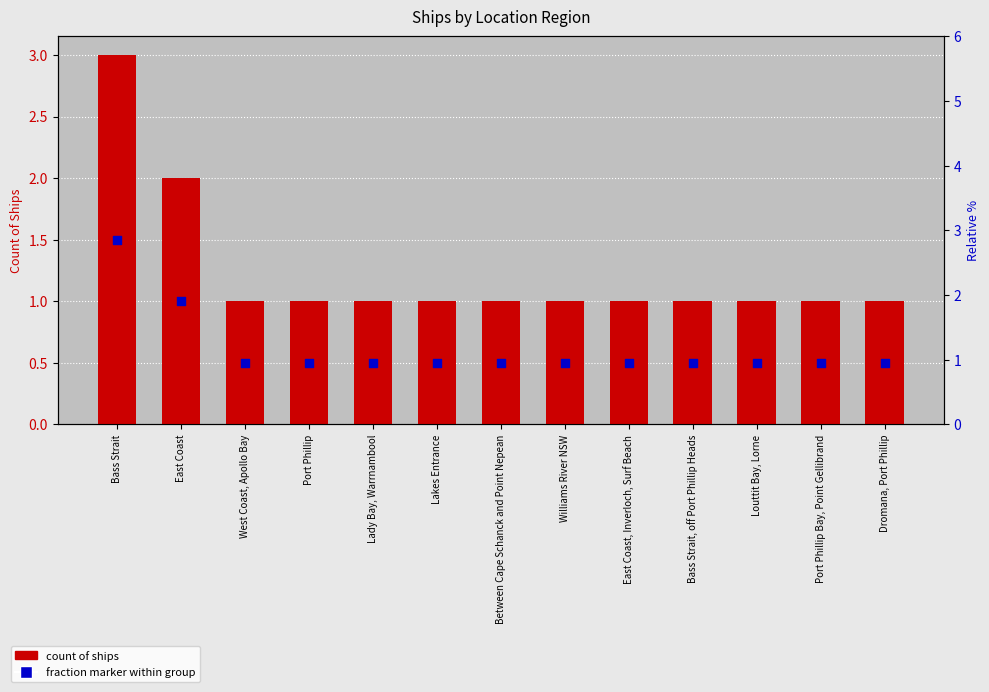

At which category is the sum across all series the highest?

Bass Strait